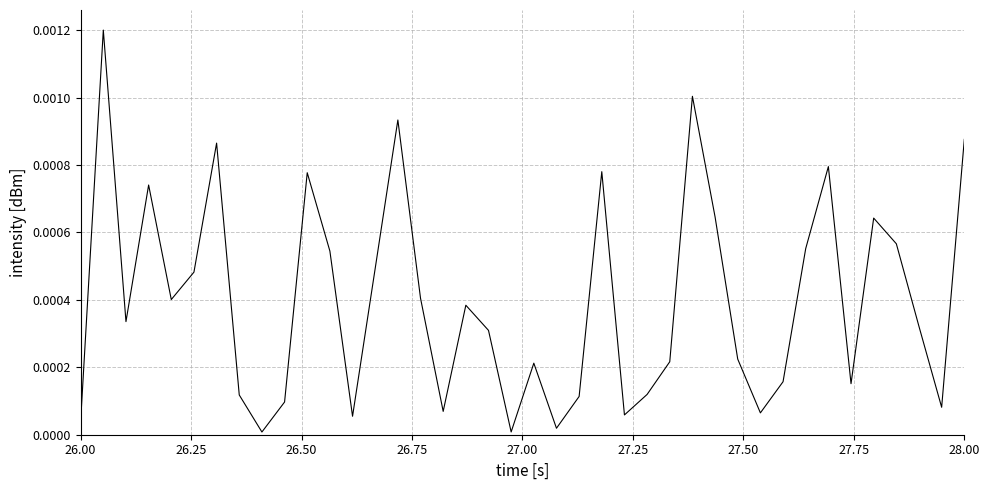

Is this an area chart (filled region under the line)?

No